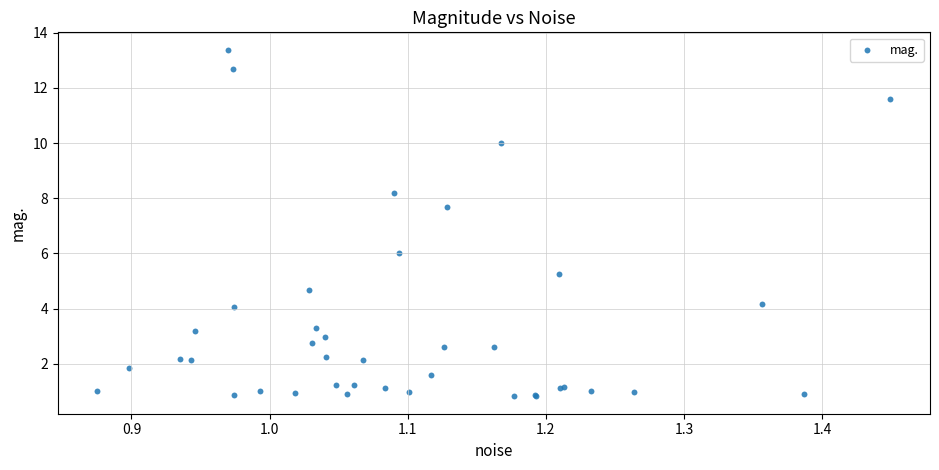

What Y value in the scatter plot is closest to 7?

7.7